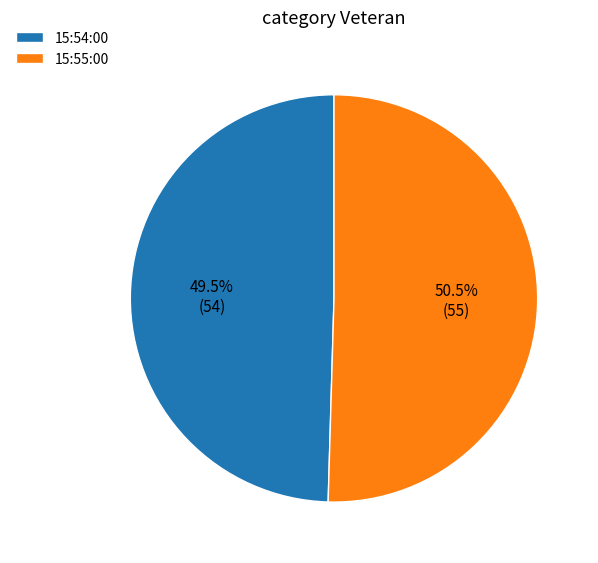

What is the smallest slice in the pie chart?

15:54:00